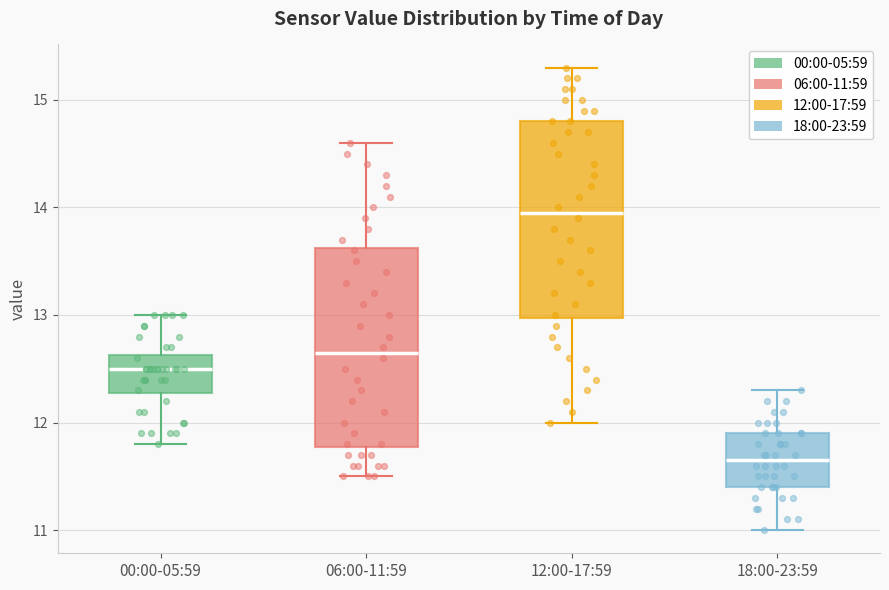

Where does the lower whisker of the box for 12:00-17:59 end on the y-axis? The values are not printed on the chart, so give them approximately, as read against the axis.

12.0